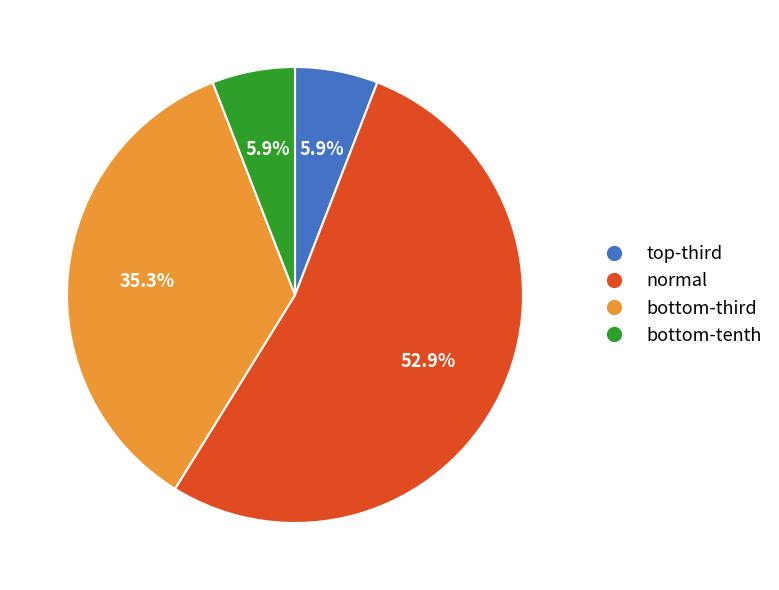

What is the majority slice?

normal